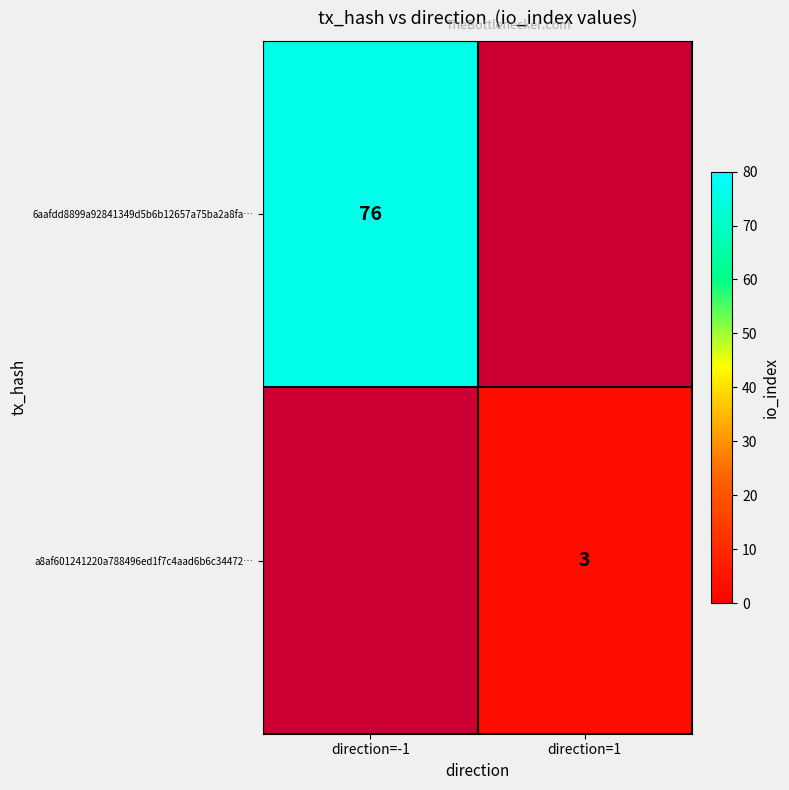

The a8af601241220a788496ed1f7c4aad6b6c34472… series shows 3 at direction=1. True or false?

True